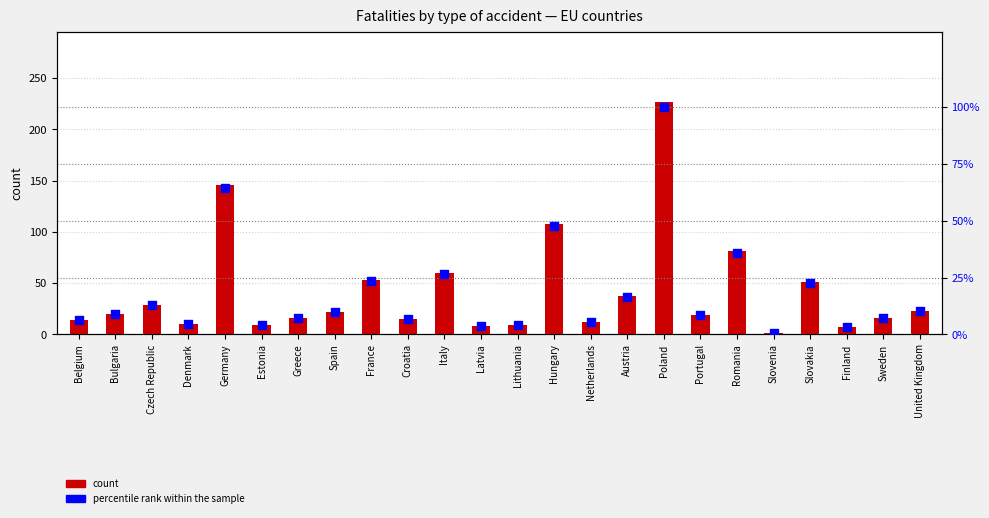

Which series has the largest total across all categories?

count